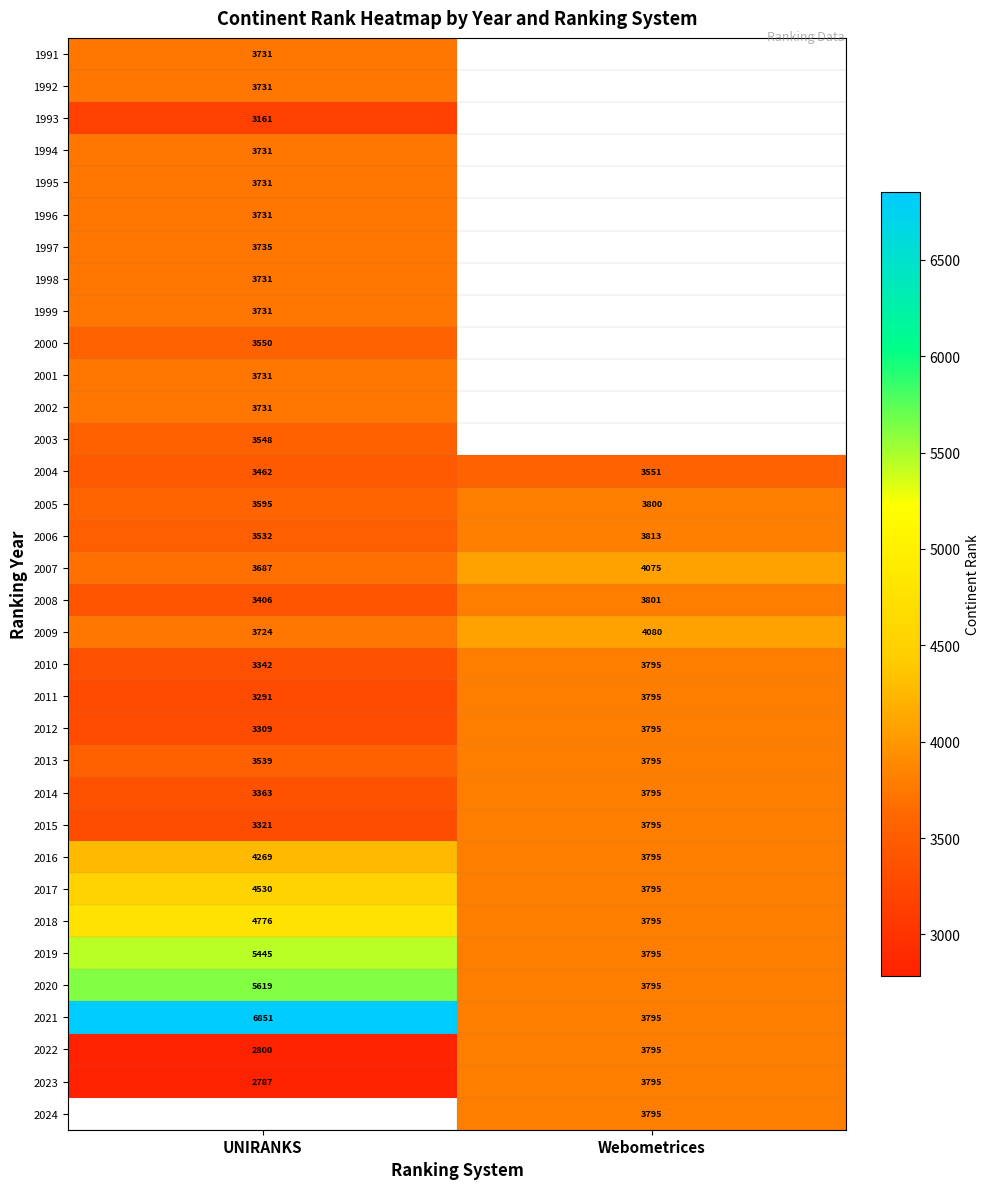

Count the 2009 values in the range 3724 to 4080.

2